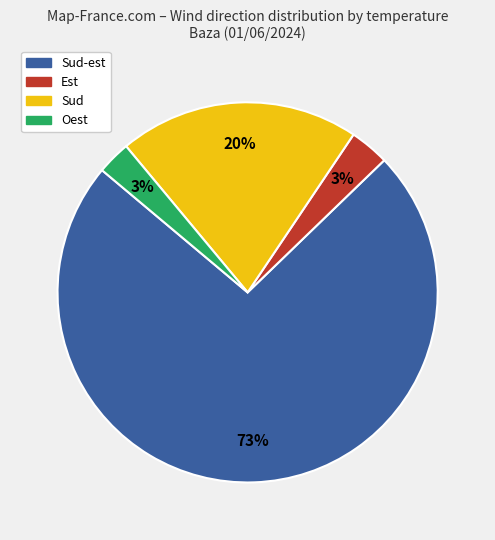

To the nearest percent, what is the average slice percentage?

25%